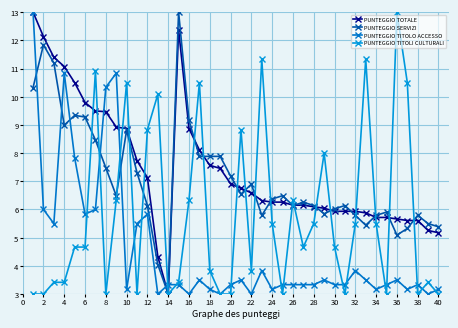

Reading left to right, extract all data points from this chart.

PUNTEGGIO TOTALE: 13.0	12.1	11.4	11.1	10.5	9.8	9.5	9.5	8.9	8.9	7.7	7.1	4.3	3.0	12.4	8.9	8.1	7.6	7.5	6.9	6.8	6.6	6.3	6.3	6.3	6.2	6.2	6.1	6.0	5.9	5.9	5.9	5.9	5.7	5.7	5.7	5.6	5.6	5.3	5.2
PUNTEGGIO SERVIZI: 10.3	11.8	11.2	9.0	9.3	9.3	8.5	7.5	6.5	8.8	7.3	6.1	4.0	3.0	13.0	9.2	7.9	7.9	7.9	7.2	6.5	6.9	5.8	6.4	6.5	6.1	6.3	6.1	5.8	6.0	6.1	5.8	5.4	5.8	5.9	5.1	5.3	5.8	5.5	5.4
PUNTEGGIO TITOLO ACCESSO: 13.0	6.0	5.5	10.8	7.8	5.8	6.0	10.3	10.8	3.2	5.5	5.8	3.0	3.3	3.3	3.0	3.5	3.2	3.0	3.3	3.5	3.0	3.8	3.2	3.3	3.3	3.3	3.3	3.5	3.3	3.3	3.8	3.5	3.2	3.3	3.5	3.2	3.3	3.0	3.2
PUNTEGGIO TITOLI CULTURALI: 3.0	3.0	3.4	3.4	4.7	4.7	10.9	3.0	6.3	10.5	3.0	8.8	10.1	3.0	3.4	6.3	10.5	3.8	3.0	3.0	8.8	3.8	11.3	5.5	3.0	6.3	4.7	5.5	8.0	4.7	3.0	5.5	11.3	5.5	3.0	13.0	10.5	3.0	3.4	3.0